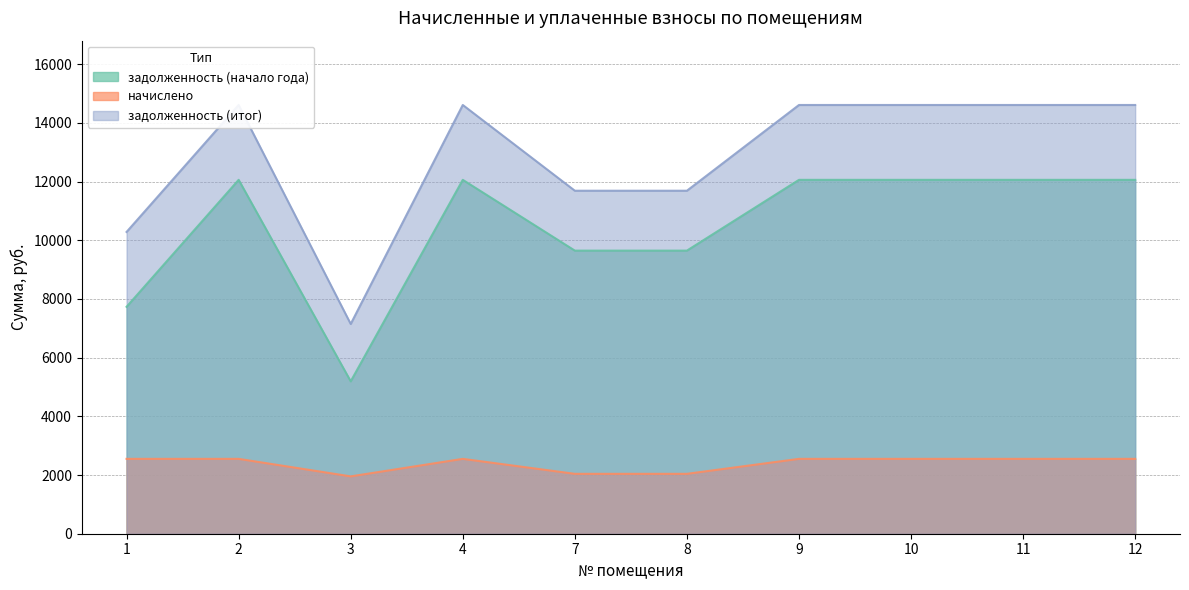

Where does the начислено series first go above 2551?

1